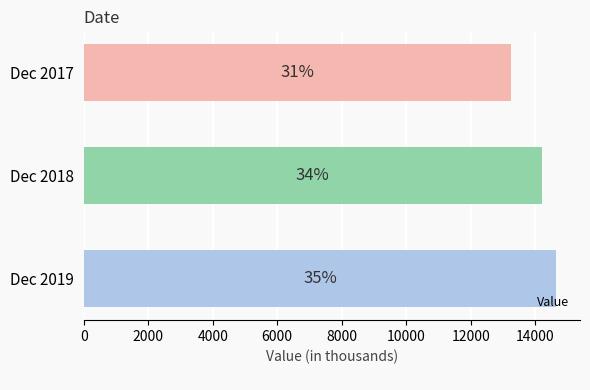

How many bars are there in total?

3